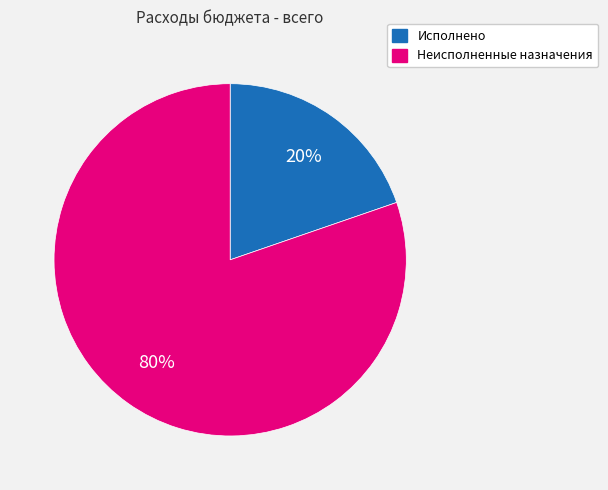

To the nearest percent, what is the average slice percentage?

50%